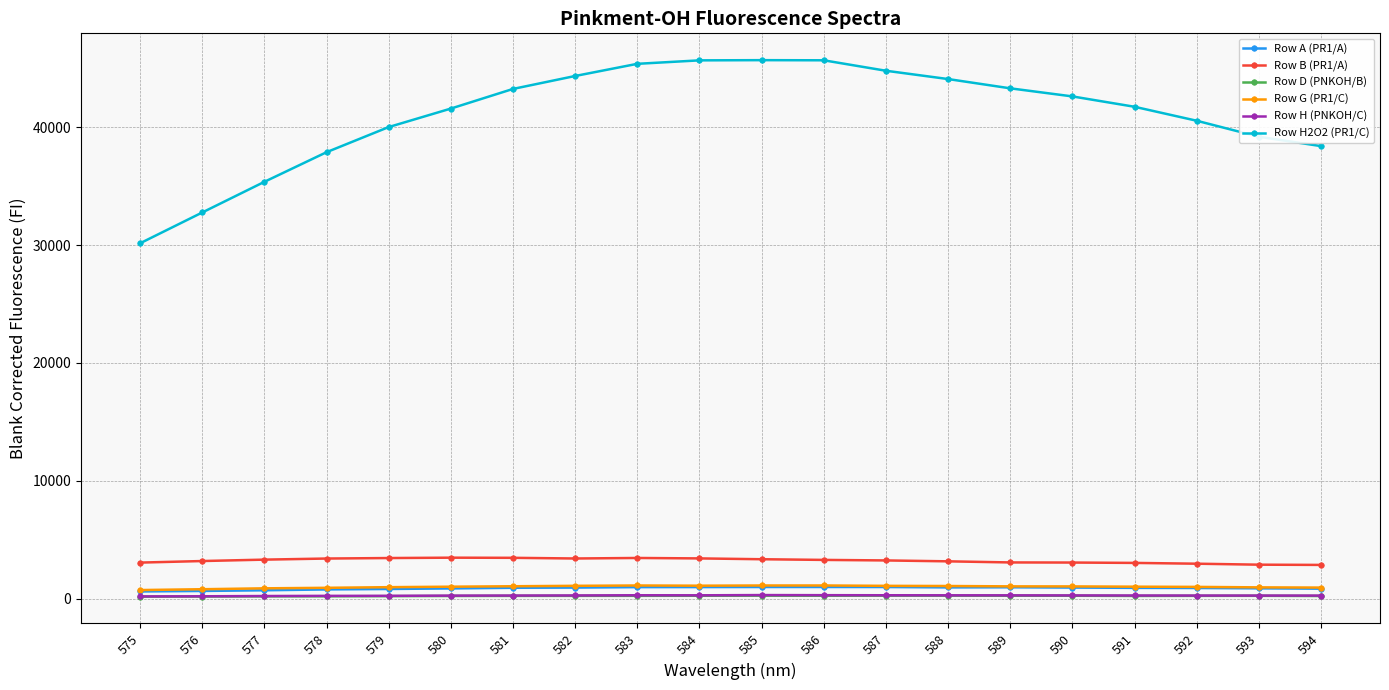

True or false: Row D (PNKOH/B) and Row H2O2 (PR1/C) intersect in this chart.

False